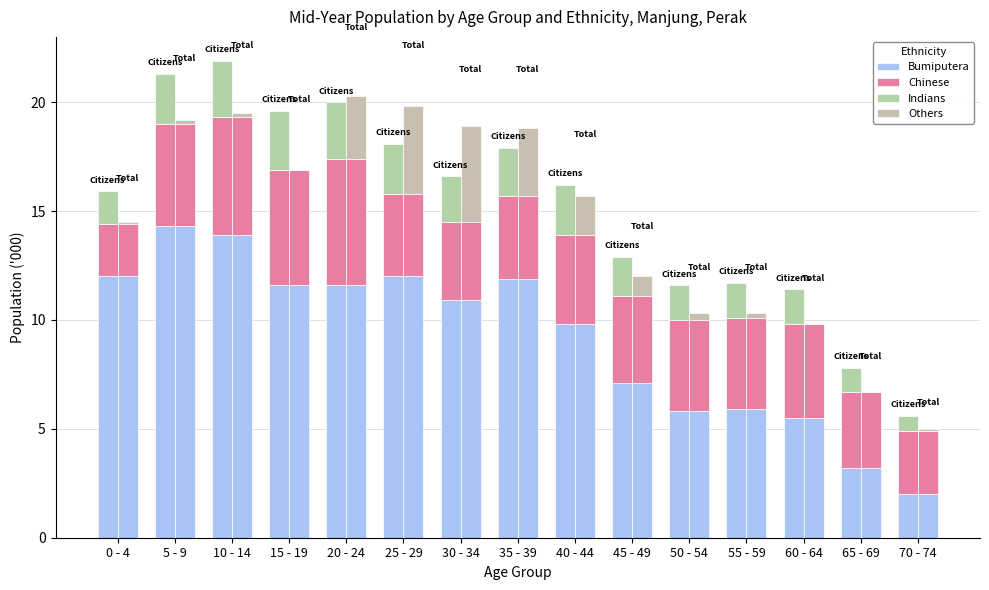

Is it true that Chinese equals 4.7 at 5 - 9?

True